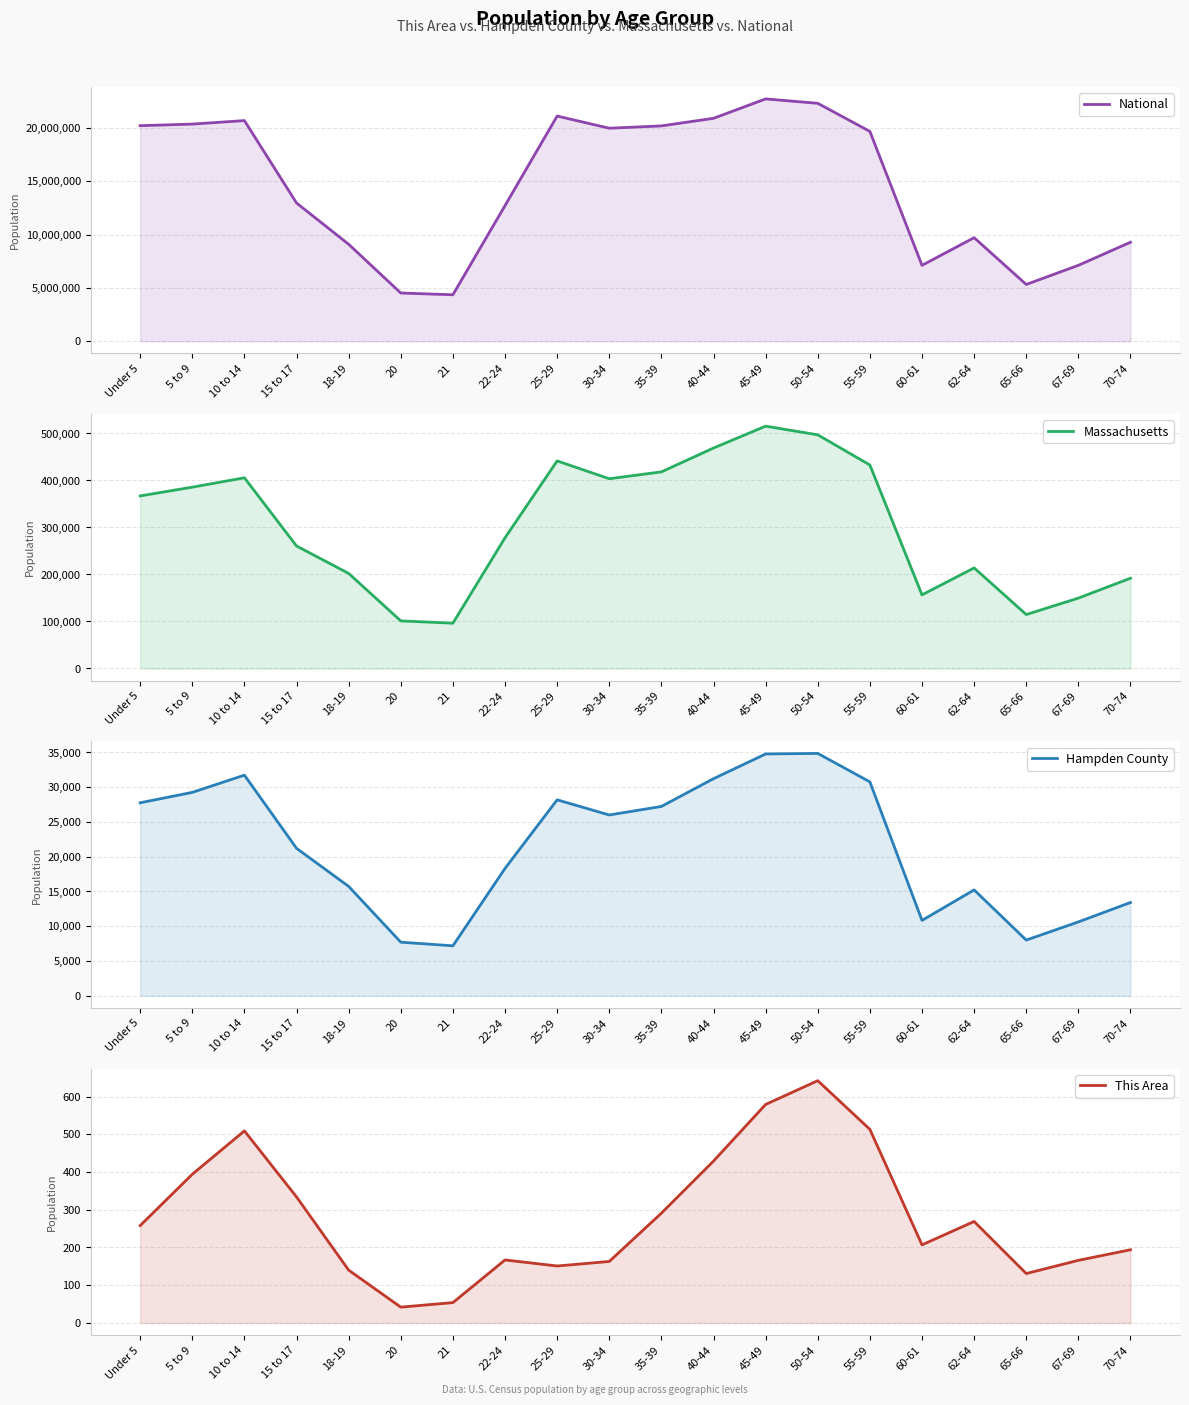

In National, how many points are higher than both neighbors (excluding endpoints)?

4